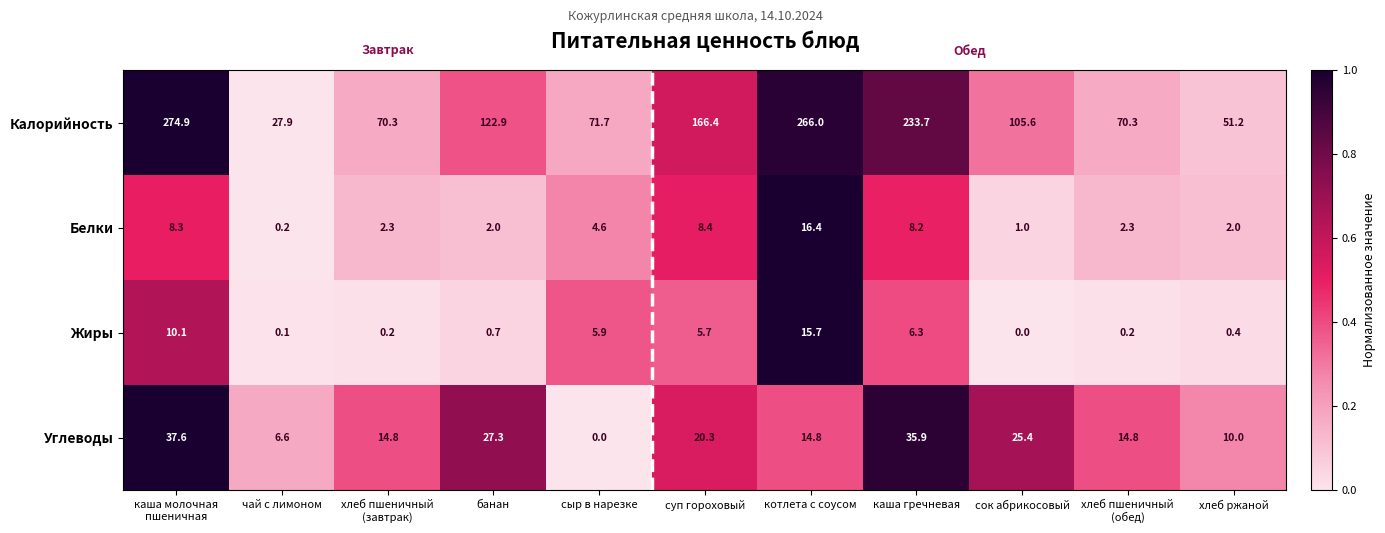

Which series changed the most between чай с лимоном and банан?

Калорийность